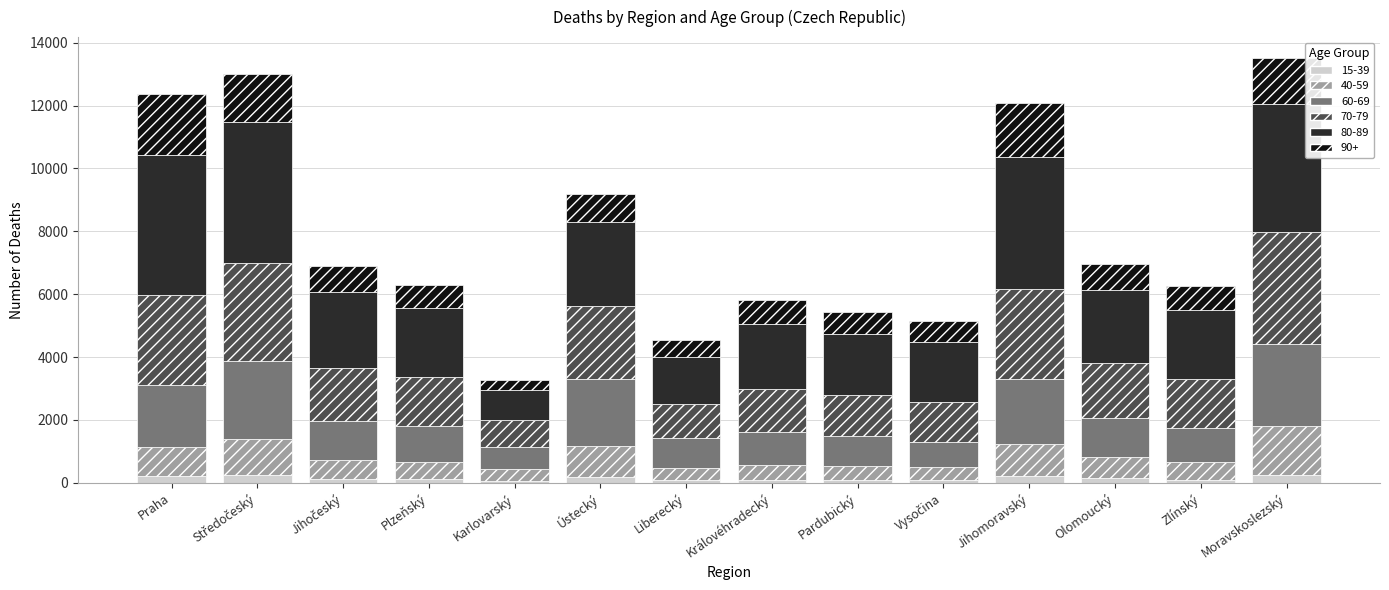

Rank the categories by 60-69 value from lowest to highest.

Karlovarský, Vysočina, Liberecký, Pardubický, Královéhradecký, Zlínský, Plzeňský, Jihočeský, Olomoucký, Praha, Jihomoravský, Ústecký, Středočeský, Moravskoslezský